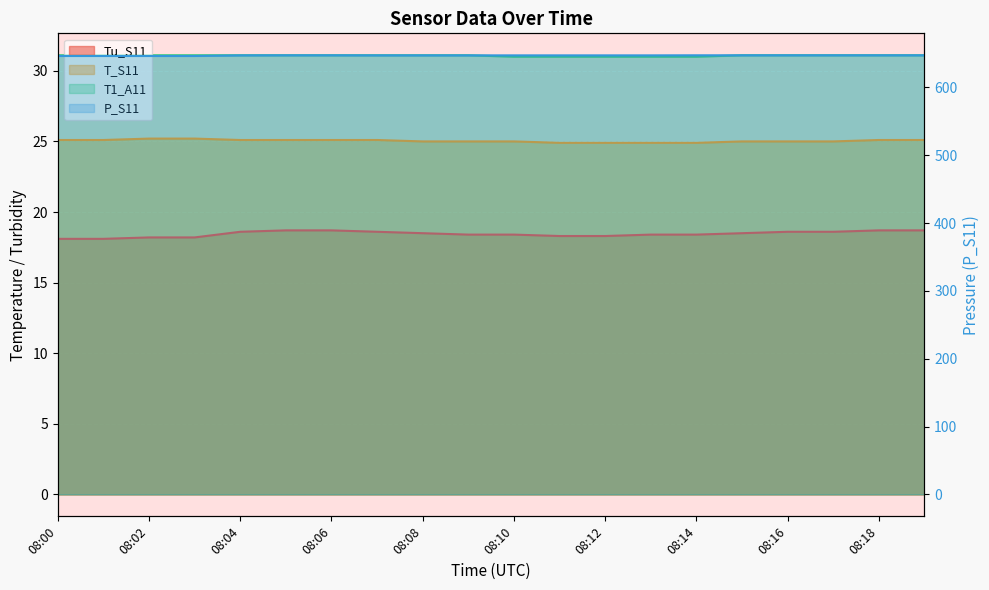

What is the total value across all series at 08:03?

720.8